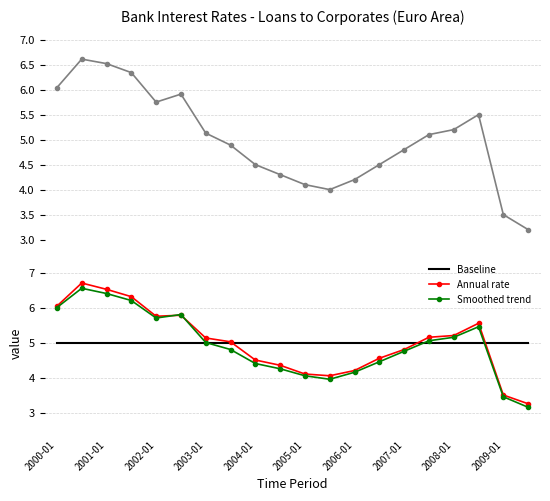

Is it true that Baseline equals 5.0 at 2009-01?

True